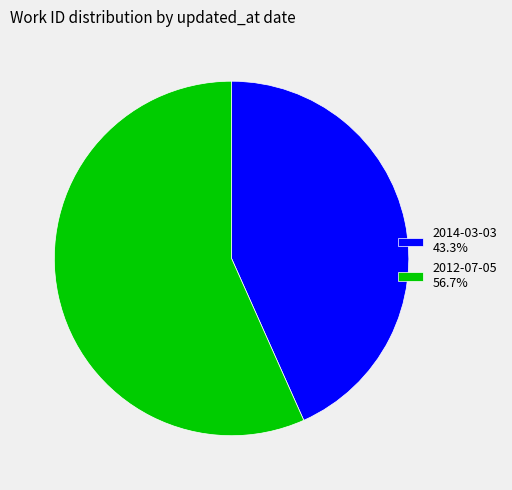

Approximately how many times larger is the value at 2012-07-05 compared to 2014-03-03?

1.3